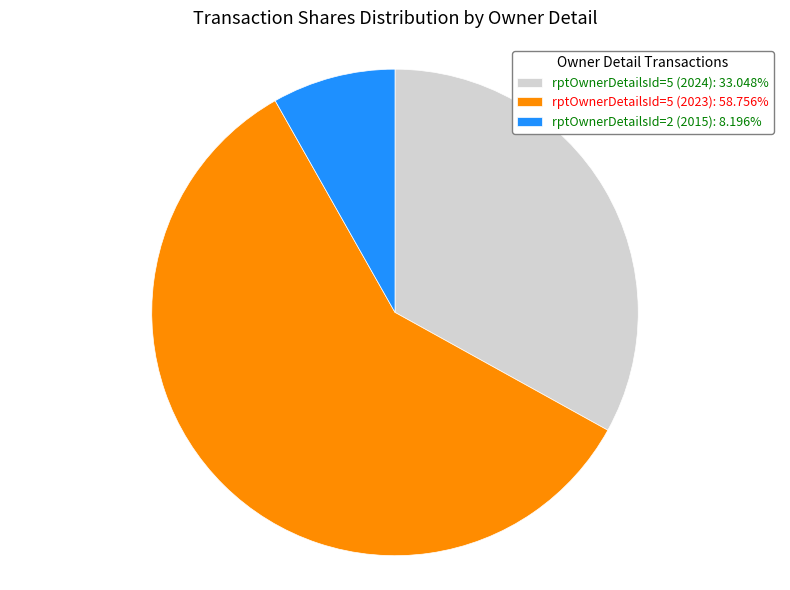

Is the sum of rptOwnerDetailsId=5 (2023): 58.756% and rptOwnerDetailsId=2 (2015): 8.196% greater than half?

Yes